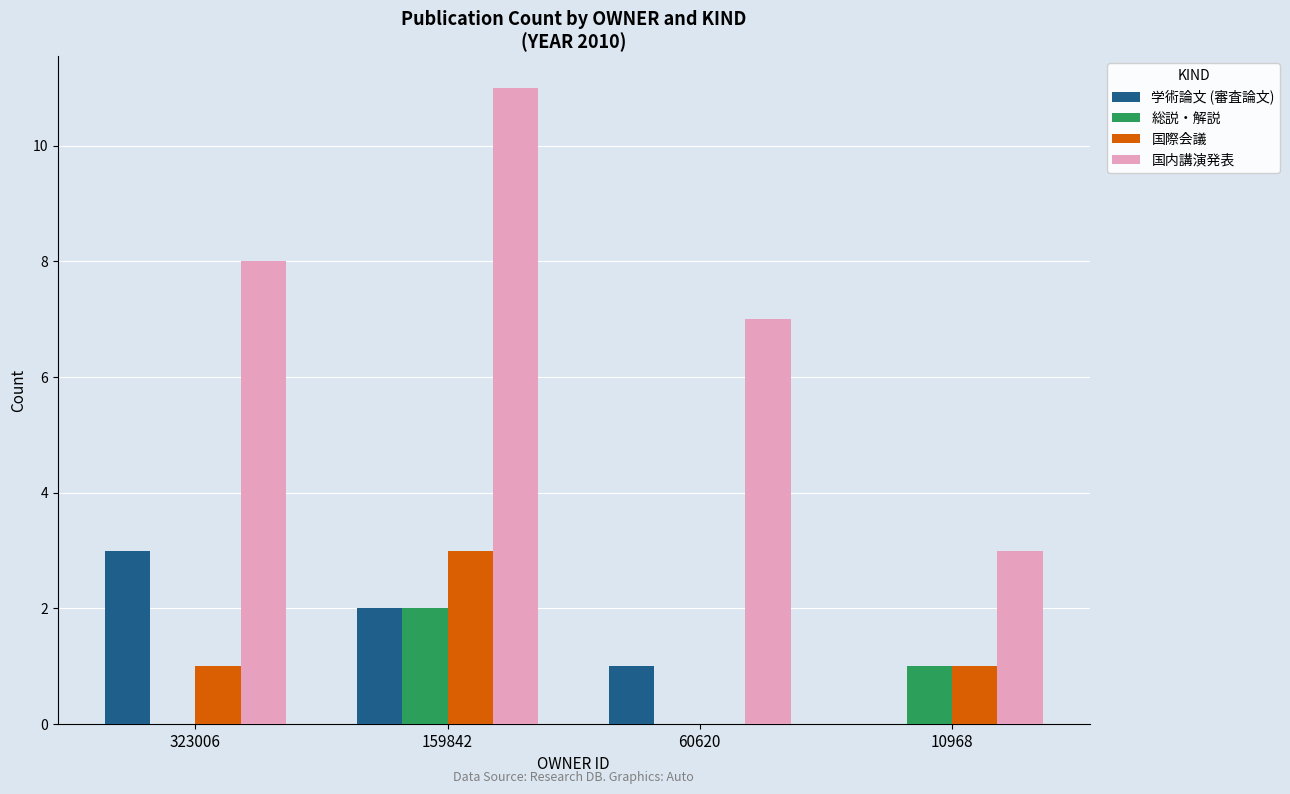

Reading left to right, what are all the values shown in this chart?

学術論文 (審査論文): 323006=3	159842=2	60620=1	10968=0
総説・解説: 323006=0	159842=2	60620=0	10968=1
国際会議: 323006=1	159842=3	60620=0	10968=1
国内講演発表: 323006=8	159842=11	60620=7	10968=3